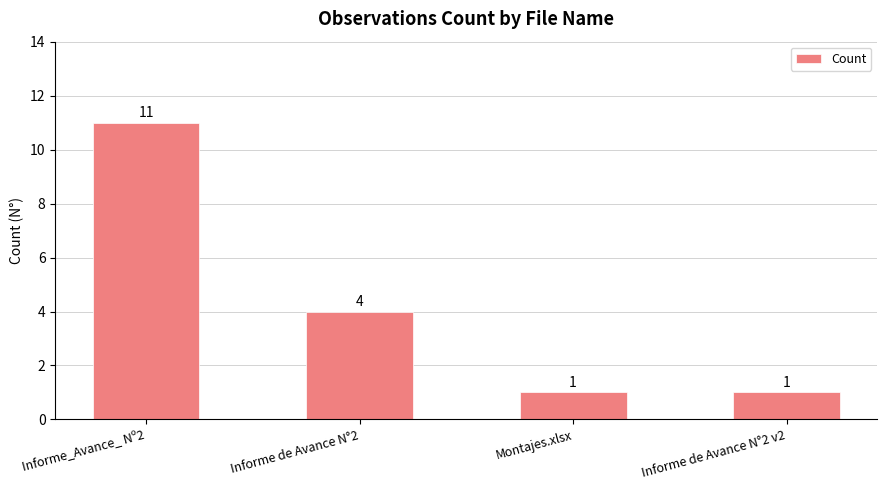

Are the bars horizontal?

No